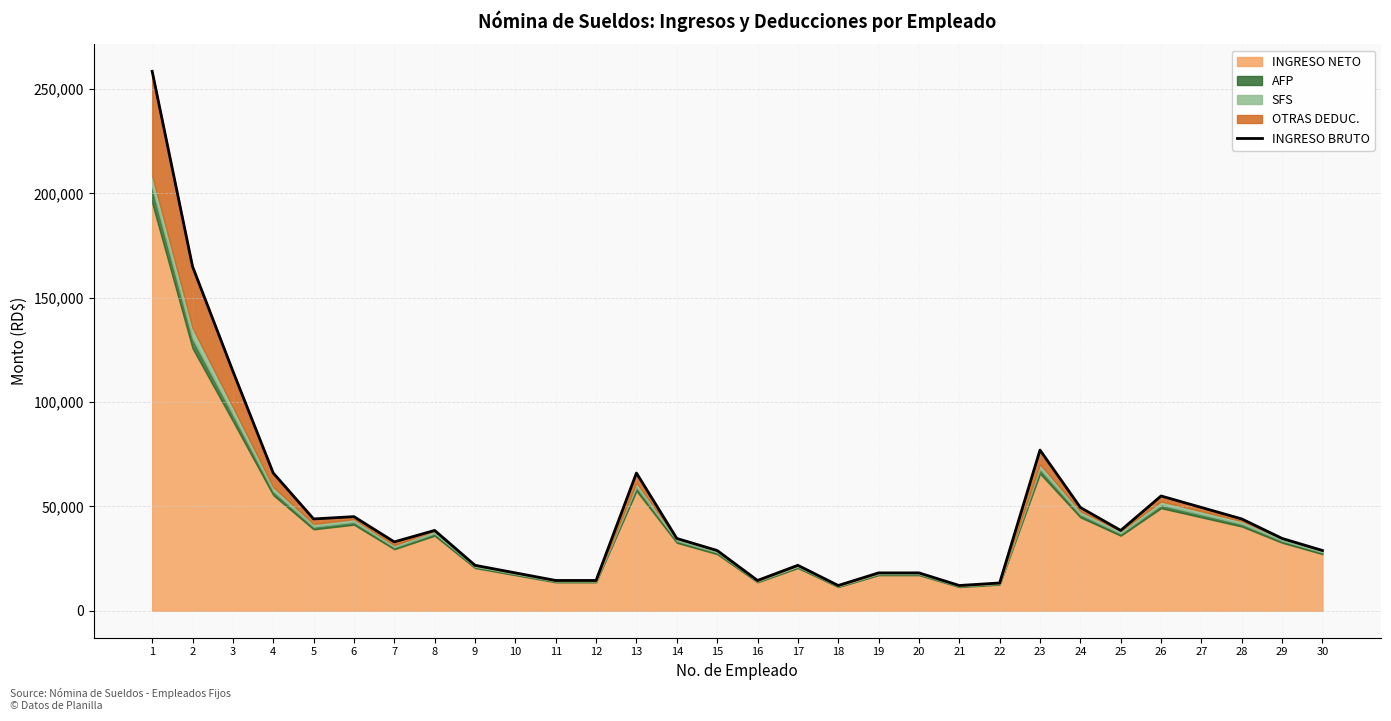

Reading left to right, list all the values displayed in this chart.

258500	165000	114829	66000	44000	45100	33000	38500	21780	18150	14520	14520	66000	34650	28875	14520	21780	12100	18150	18150	12100	13310	77000	49500	38500	55000	49500	44000	34650	28875